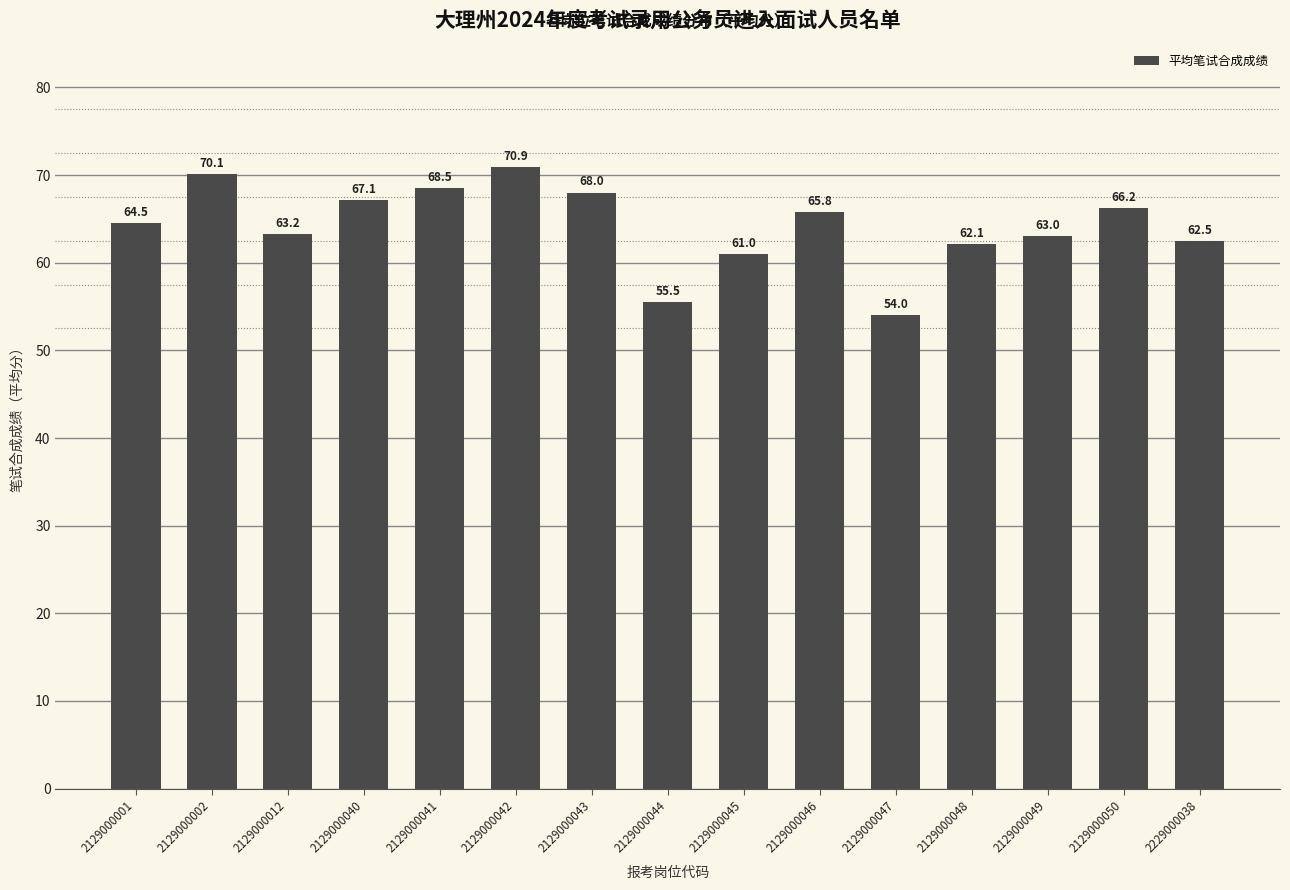

What is the change in value from 2129000040 to 2129000048?

-5.0